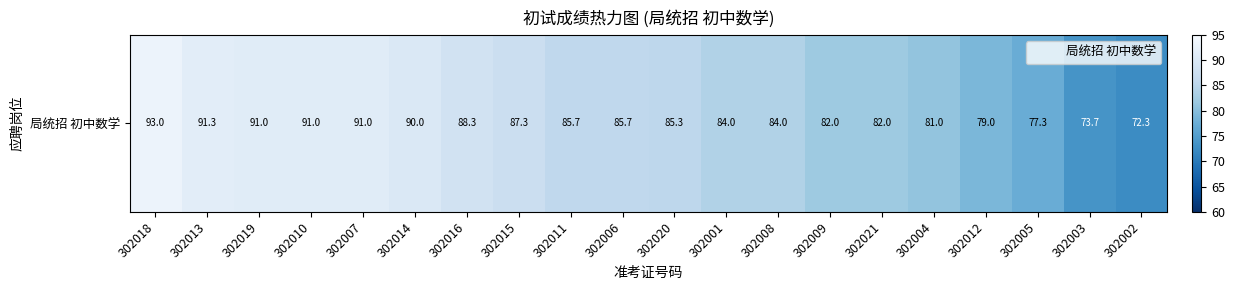

True or false: the data shows 82.0 at 302009.

True